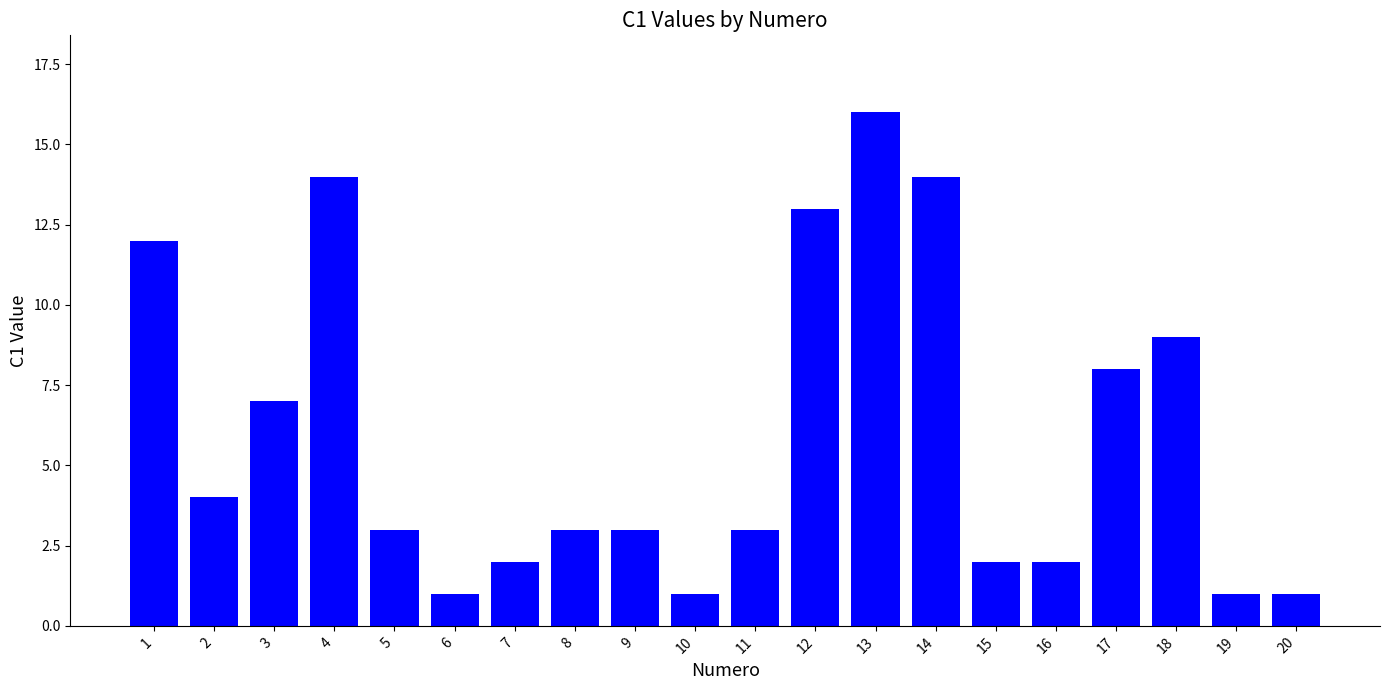

What is the change in value from 1 to 9?

-9